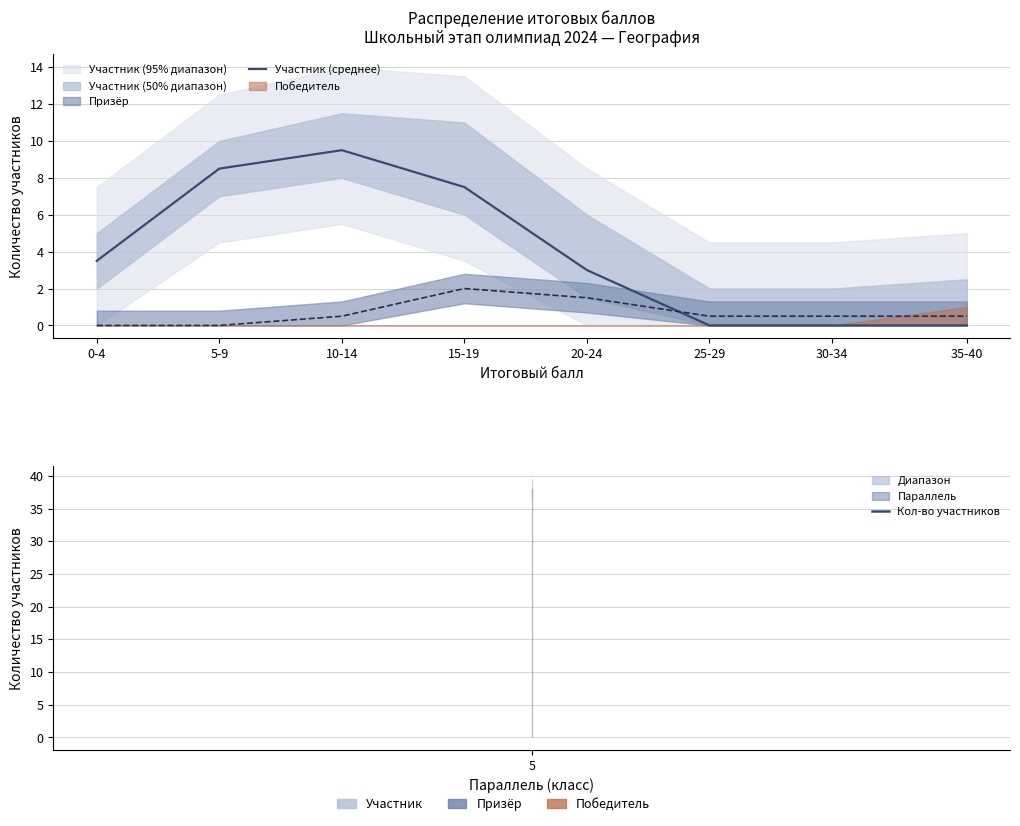

What is the sum of all values?

32.0